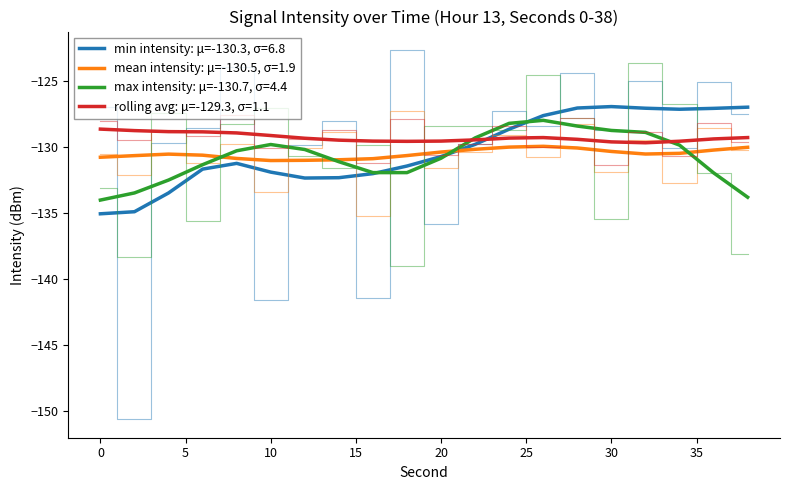

How many lines are shown in the chart?

4